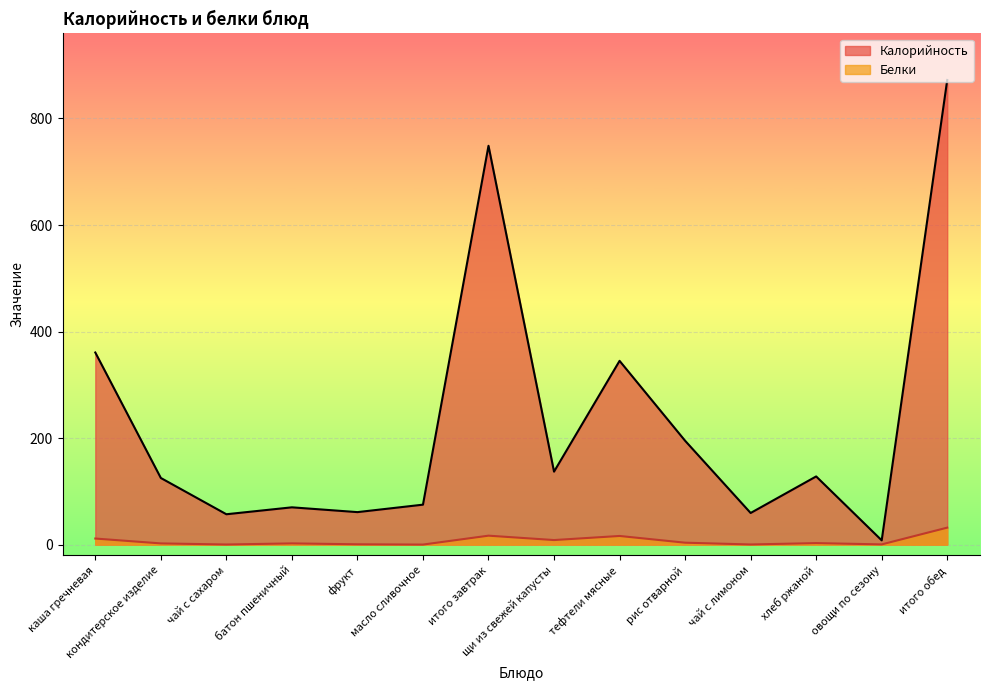

What is the sum of all Калорийность values?

3242.3